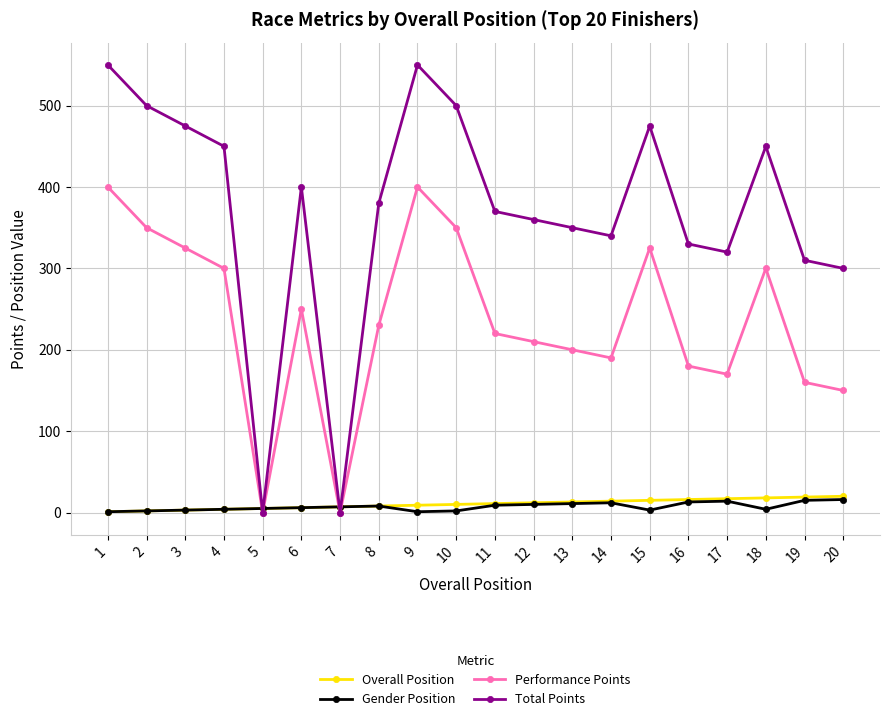

True or false: Performance Points has more than 0 interior local peaks.

True